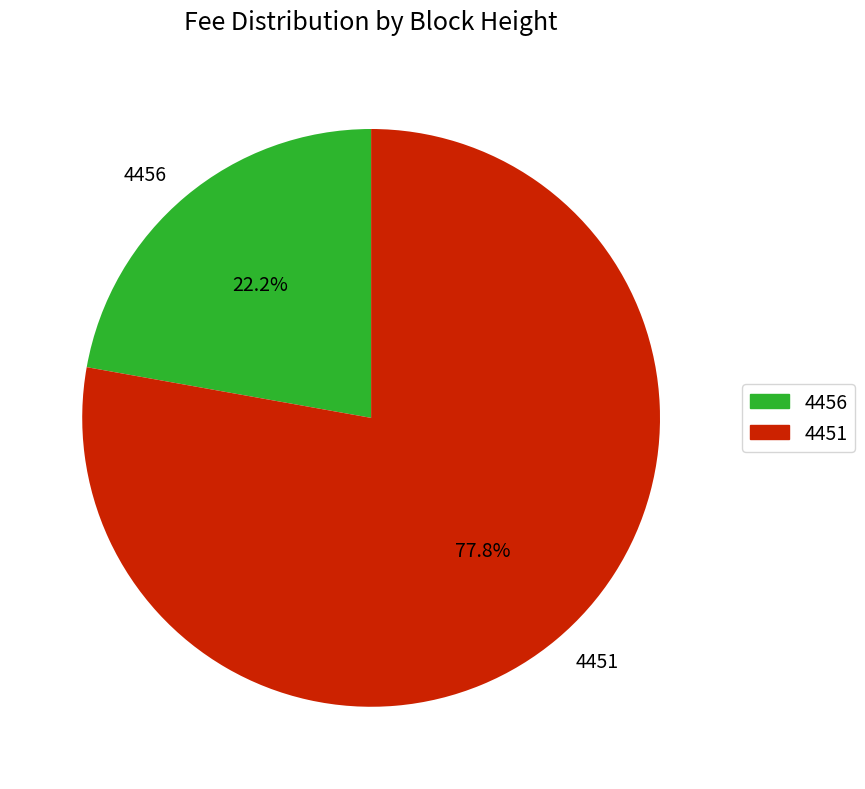

What is the ratio of the value at 4451 to the value at 4456?

3.5